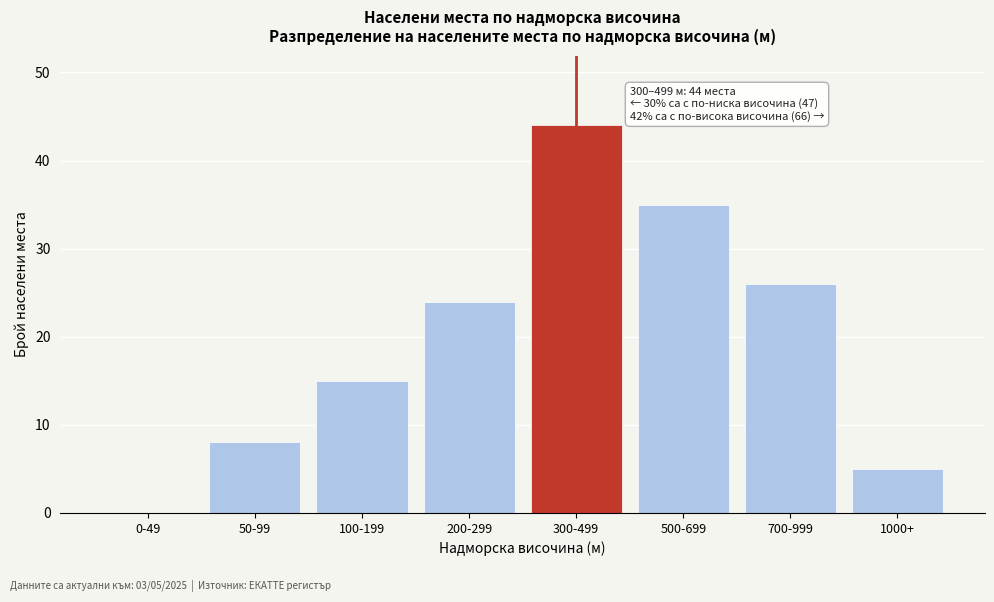

What is the sum of all values?

157